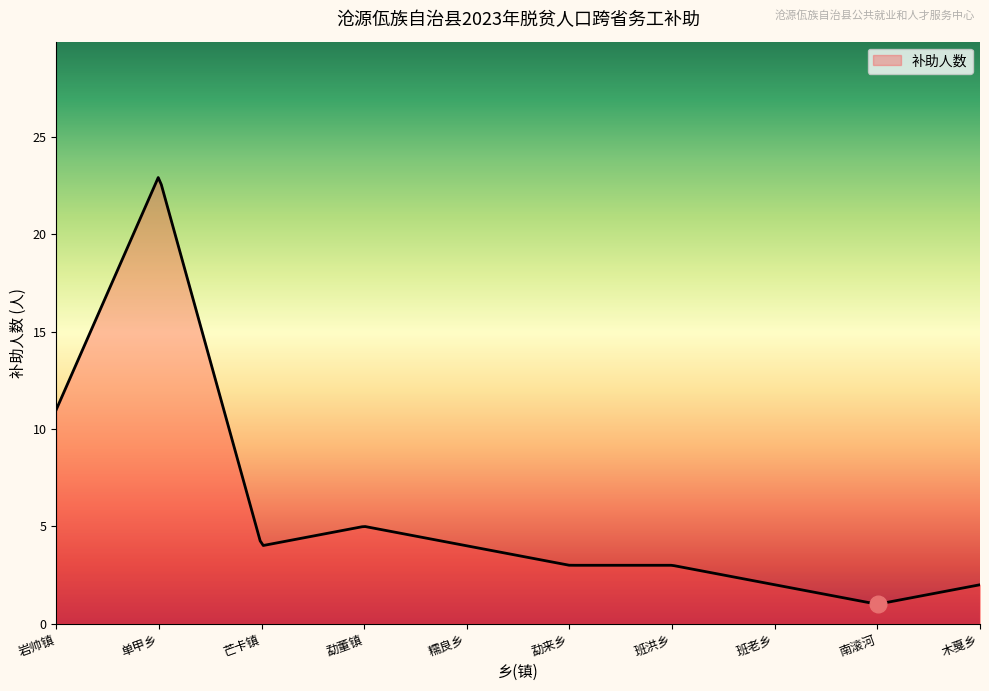

What is the minimum value shown in the chart?

1.0